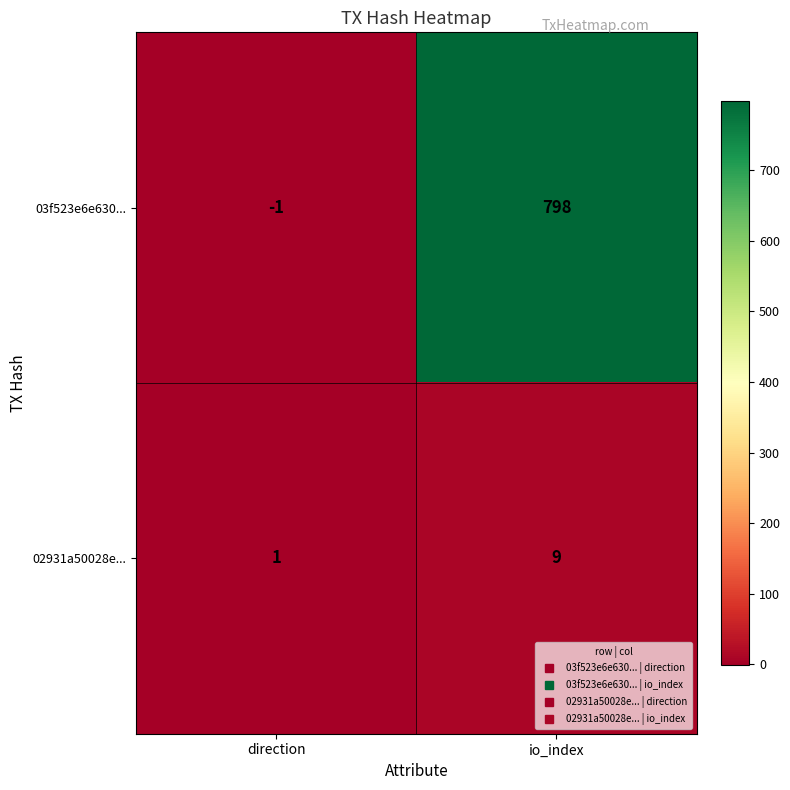

At which category does the chart reach its minimum across all series?

direction